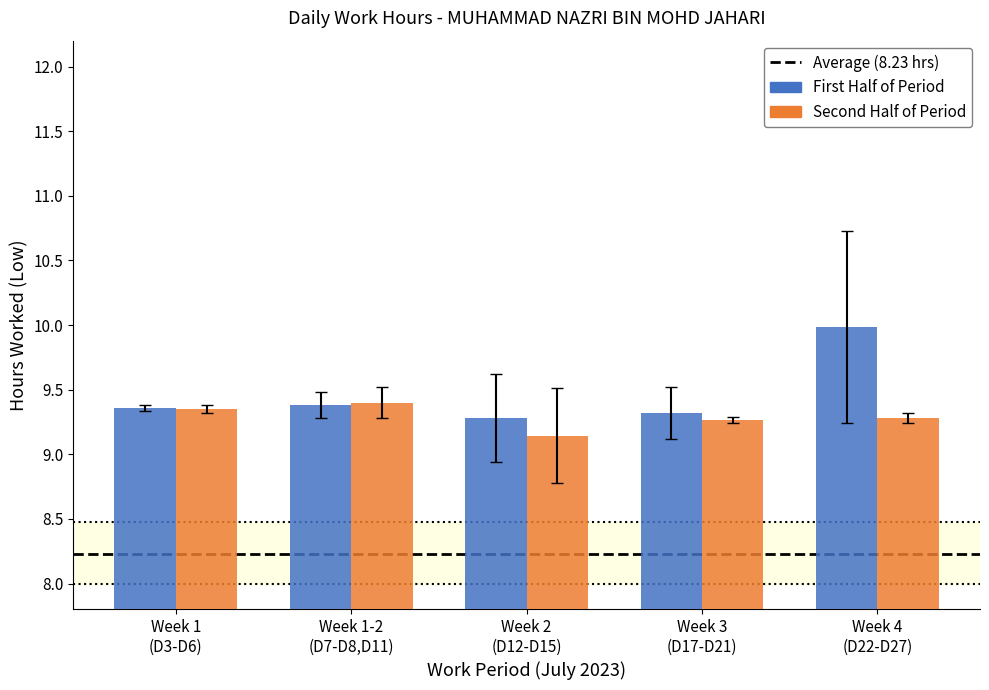

What is the label of the 1st bar from the right?

Week 4
(D22-D27)